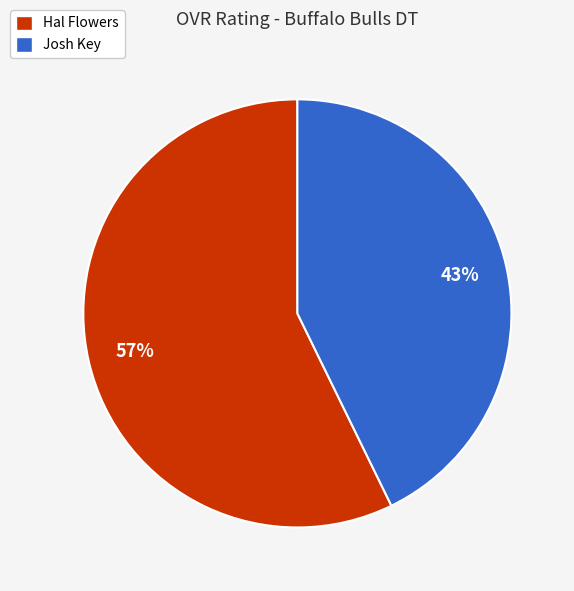

What is the ratio of the value at Hal Flowers to the value at Josh Key?

1.3